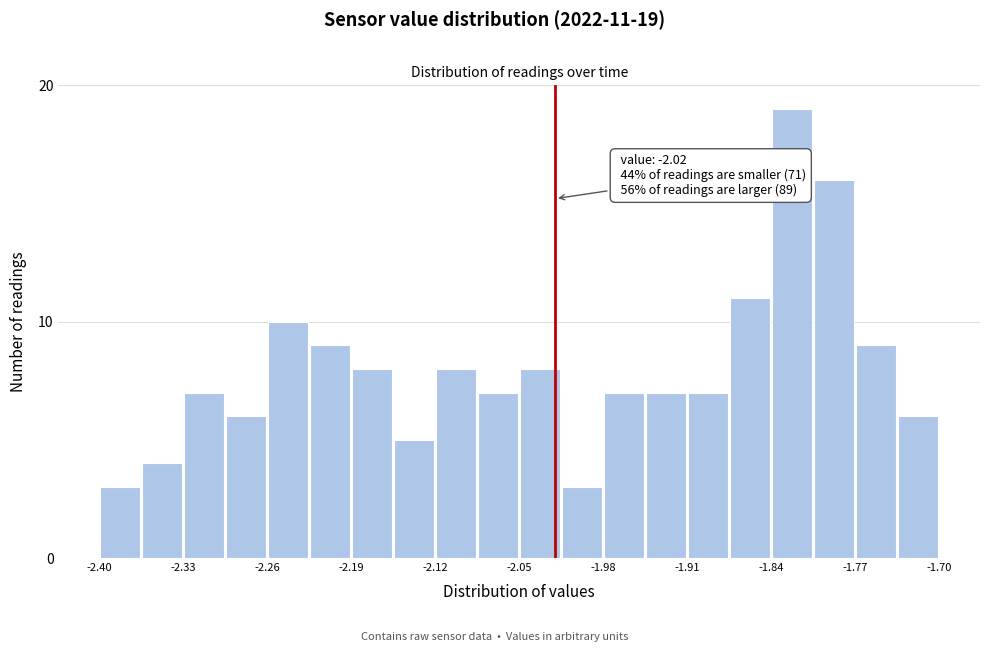

Around what value on the x-axis is the tallest bar? Give the approximate position of its centre, as read against the axis.

-1.82